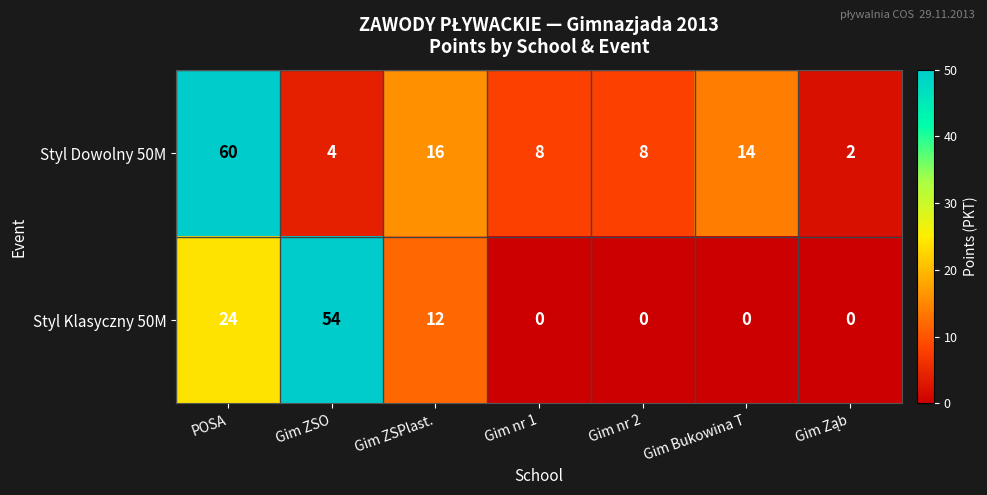

What is the difference between the highest and lowest values at POSA?

36